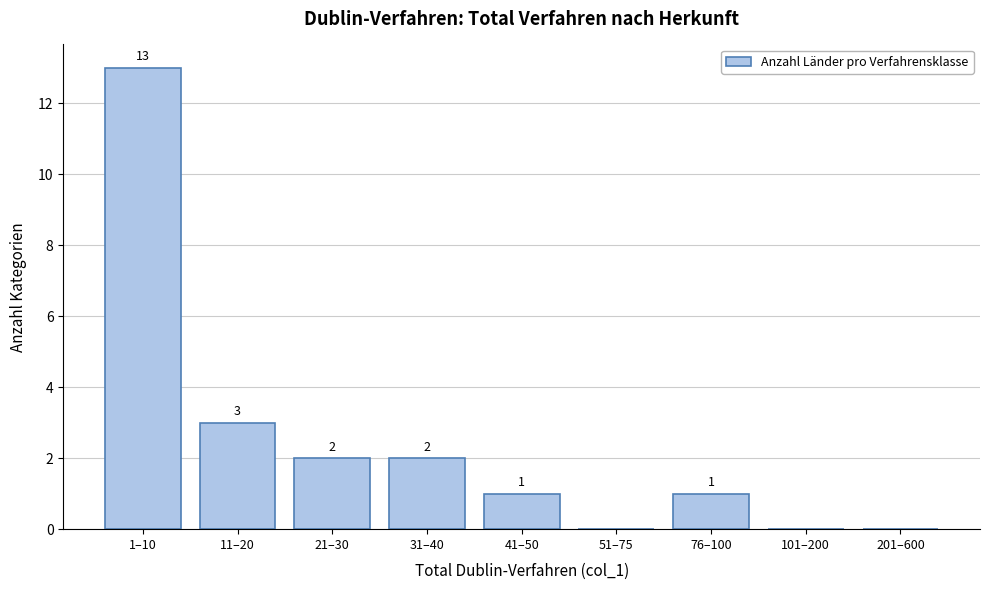

Reading left to right, extract all data points from this chart.

1–10=13	11–20=3	21–30=2	31–40=2	41–50=1	51–75=0	76–100=1	101–200=0	201–600=0